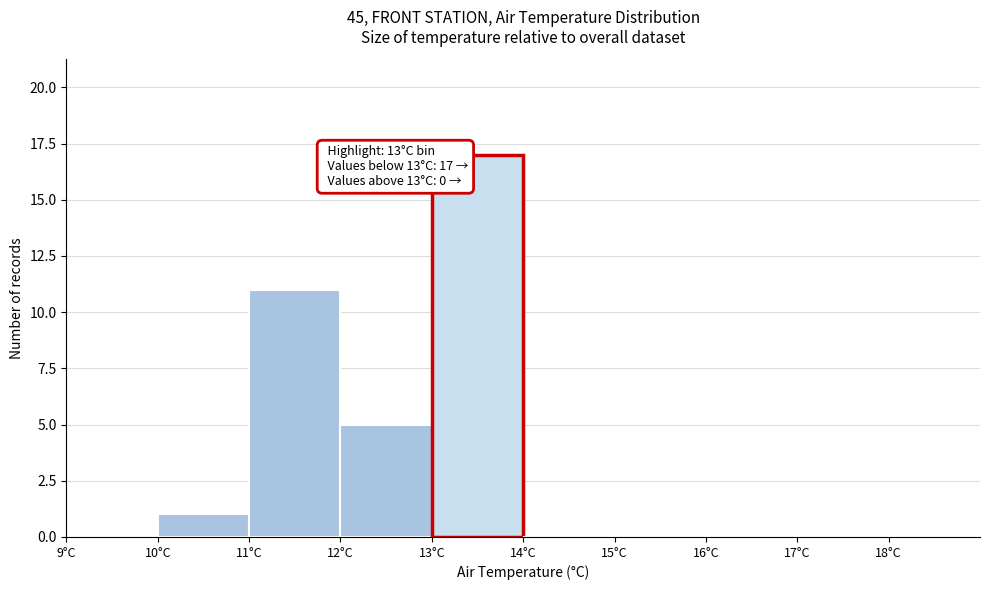

Which range on the x-axis has the tallest bar?

13 to 14